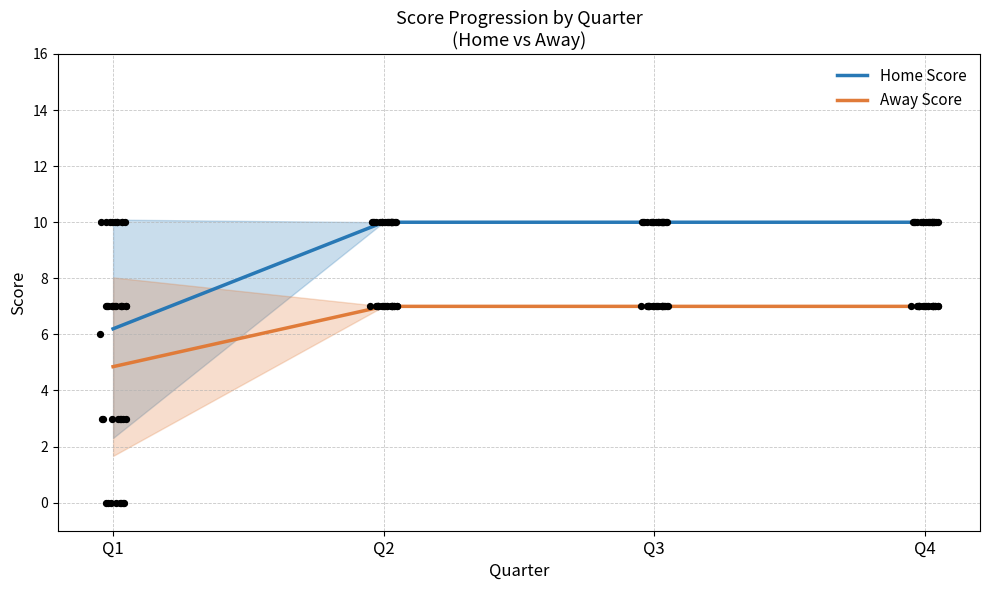

Which series has the widest spread of Y values?

Home Score